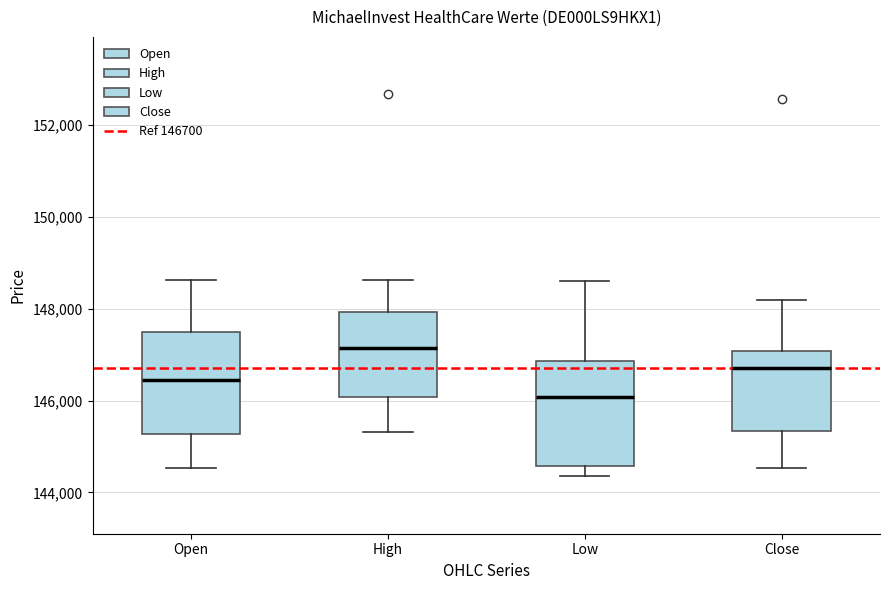

Where is the upper edge of the box for Low on the y-axis? The values are not printed on the chart, so give them approximately, as read against the axis.

146800